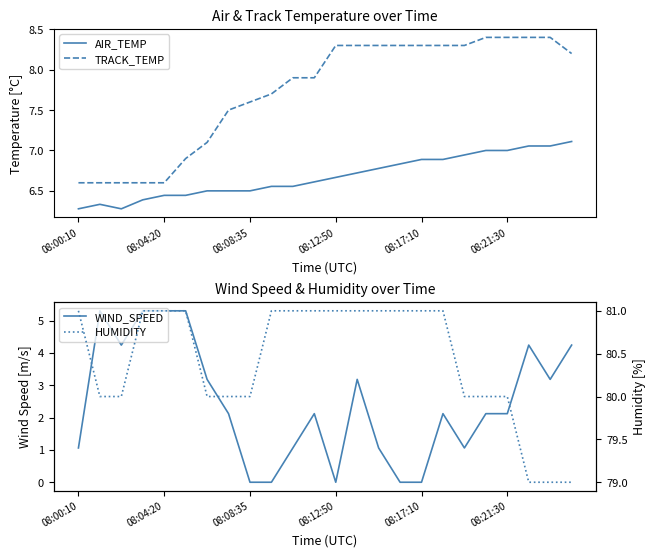

True or false: TRACK_TEMP and WIND_SPEED cross at least once.

False